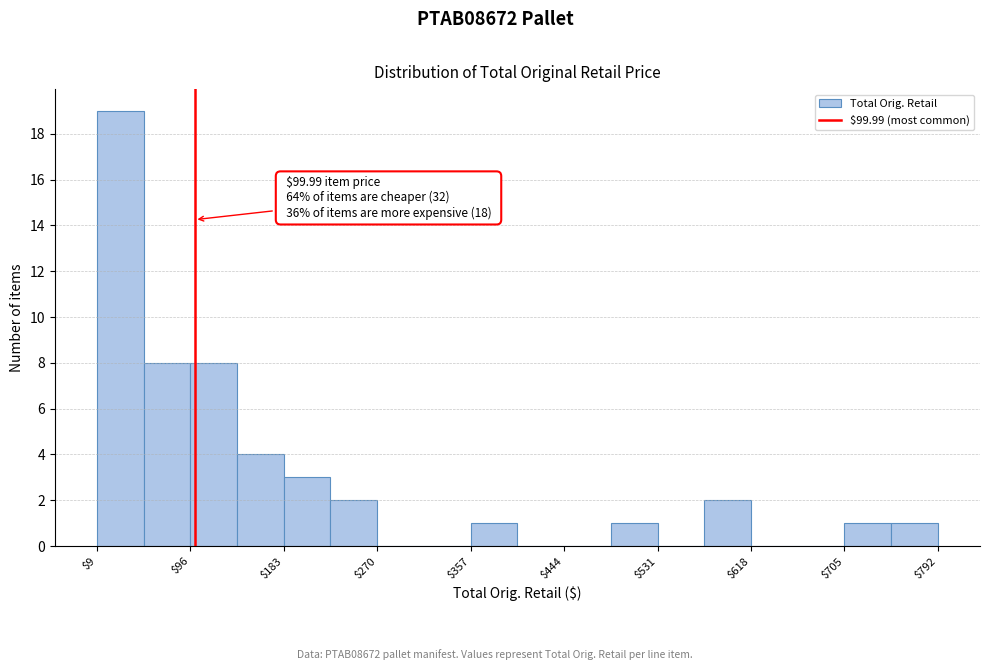

Over which range of the x-axis is the bar tallest?

10 to 50